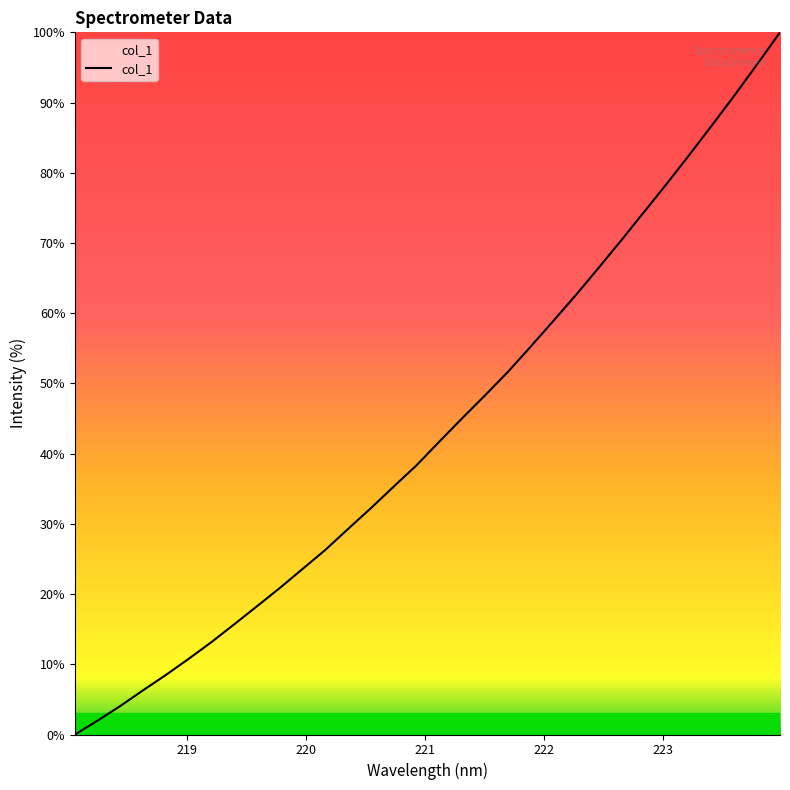

What is the maximum value shown in the chart?

100.0